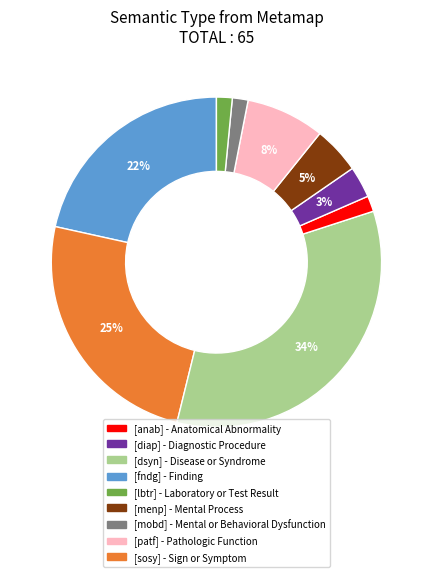

To the nearest percent, what is the average slice percentage?

11%